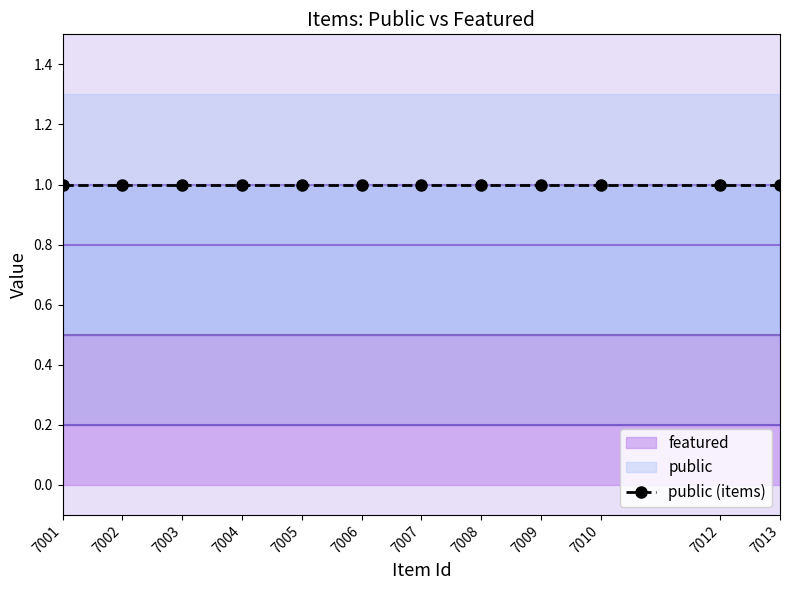

Does the chart have visible grid lines?

No